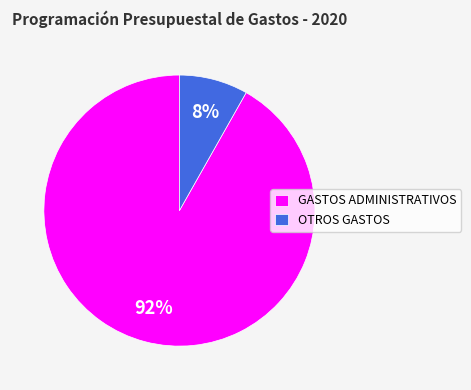

Which category has the biggest portion of the pie?

GASTOS ADMINISTRATIVOS